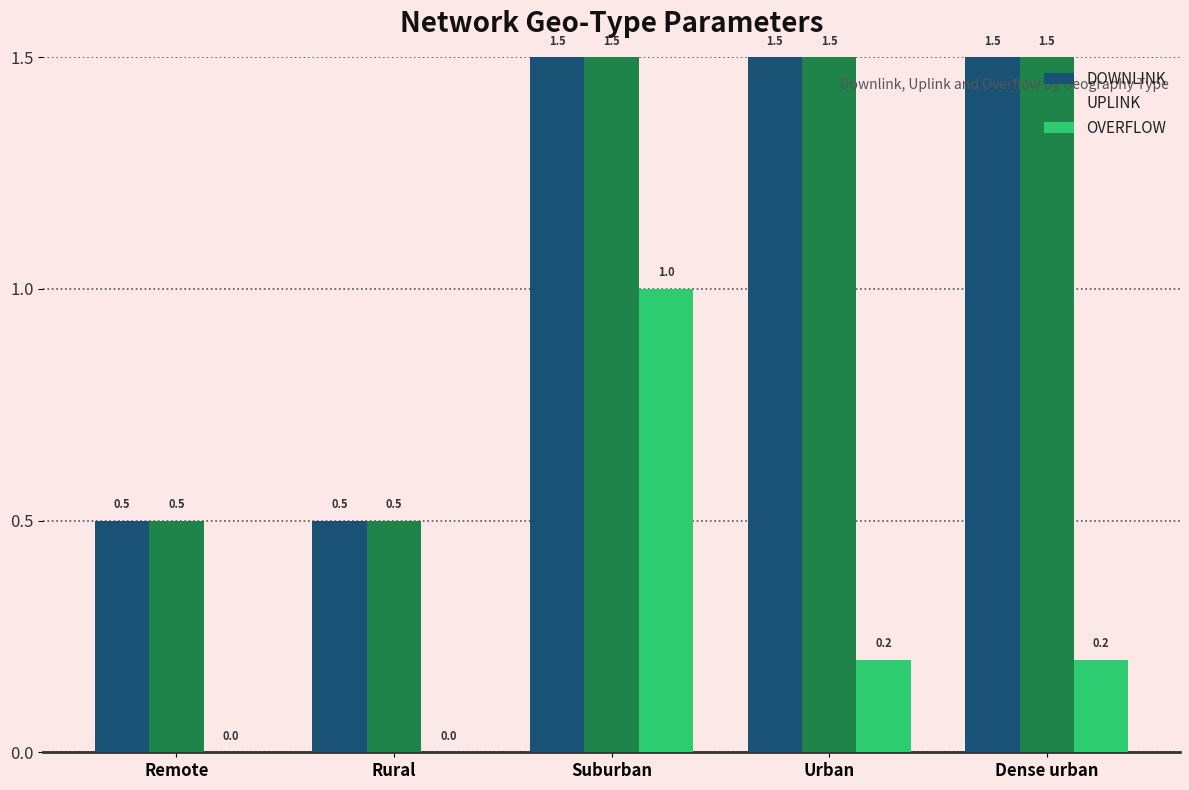

What is the sum of all OVERFLOW values?

1.4